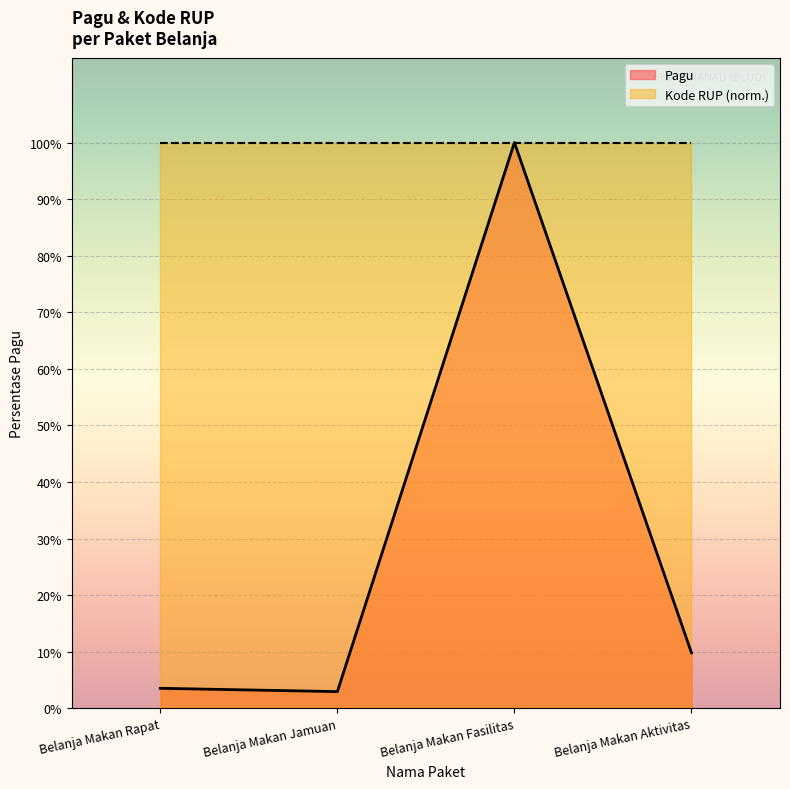

At which label does Kode RUP first exceed 1019999921?

Belanja Makan Fasilitas